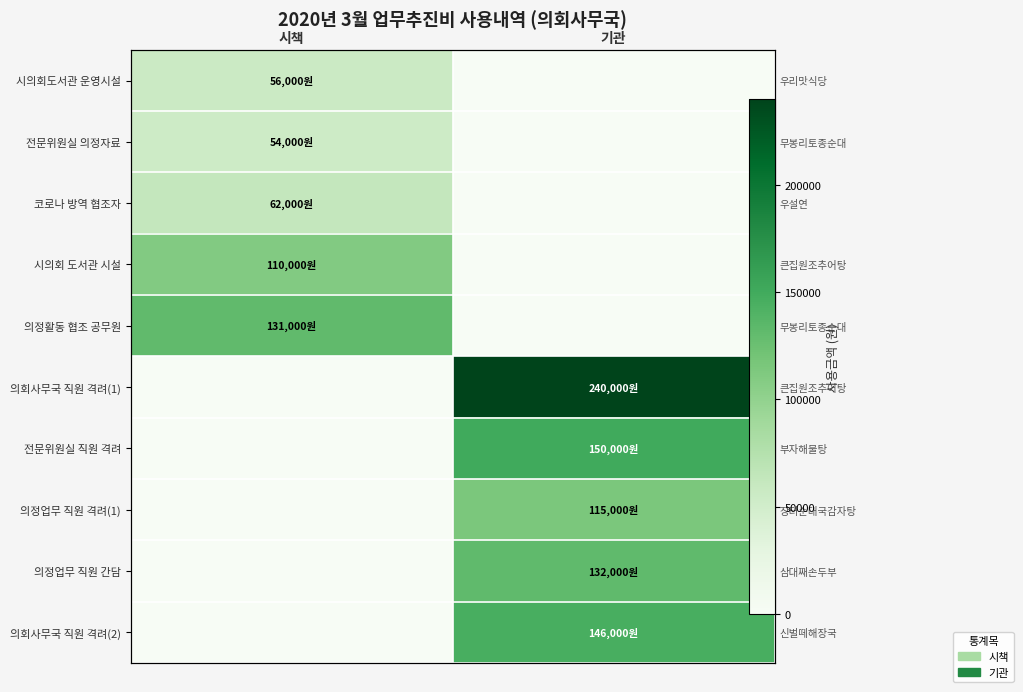

List the labels in order of 시의회도서관 운영시설 value, largest first.

시책, 기관